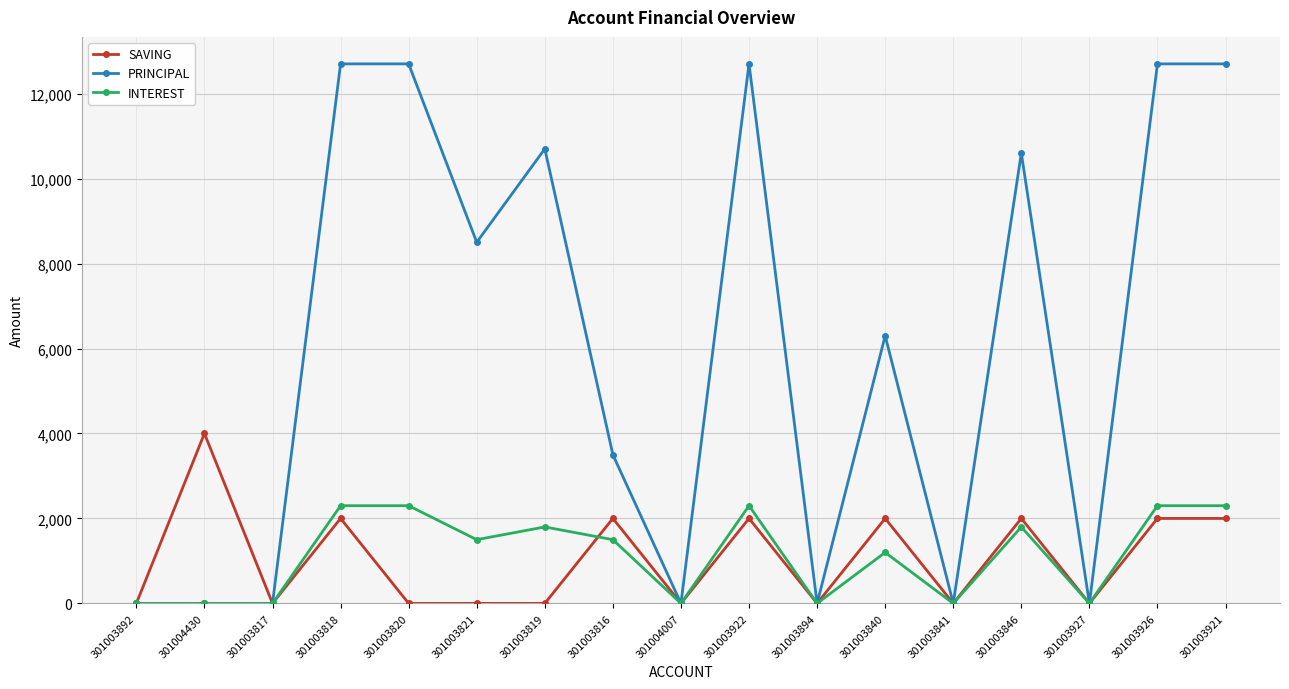

Which series has the largest total across all categories?

PRINCIPAL